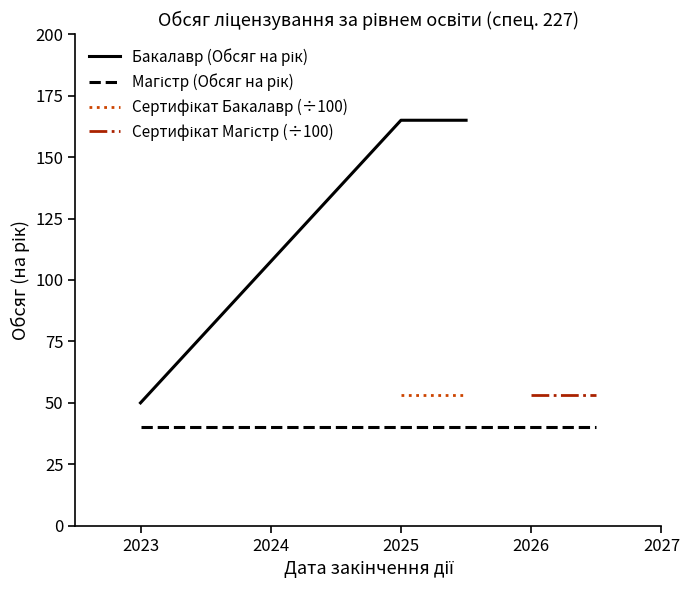

Reading right to left, extract all data points from this chart.

165	165	50